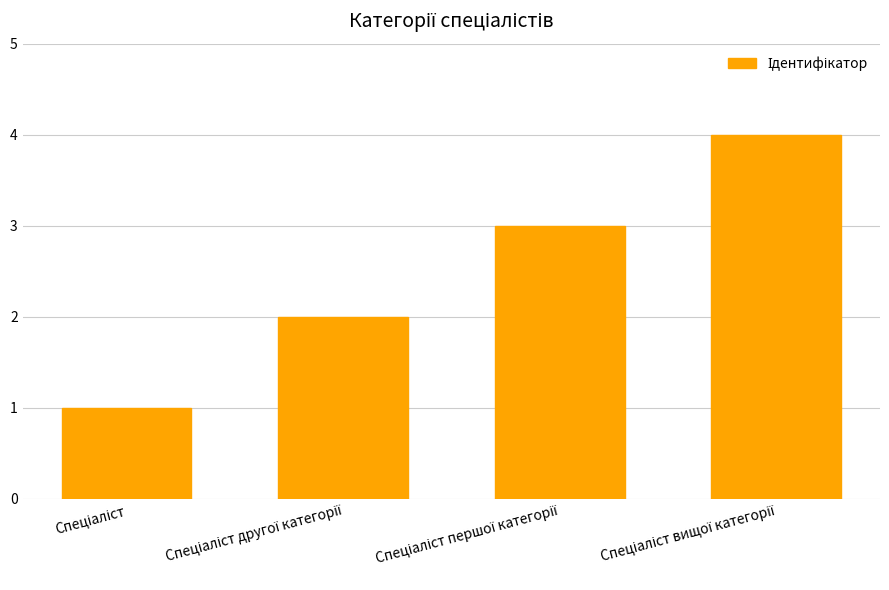

What is the greatest value displayed?

4